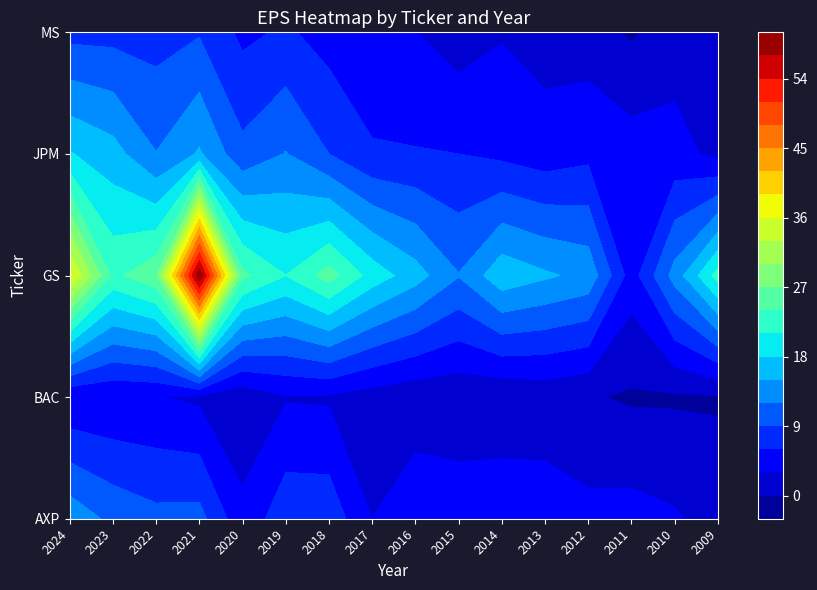

The AXP series shows 5.6 at 2014. True or false?

True